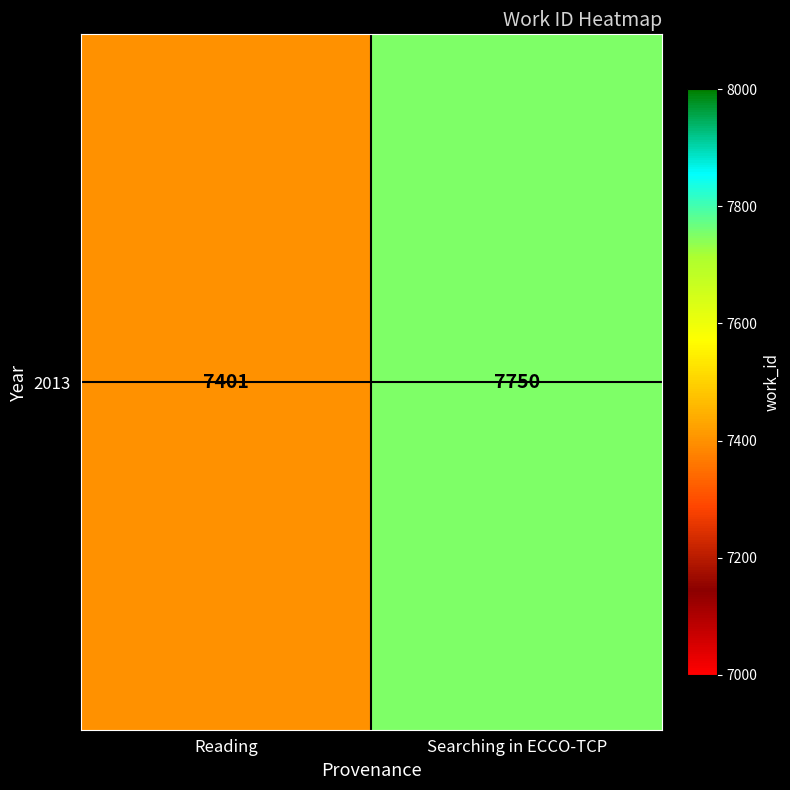

The chart shows a value of 7401 at Reading. True or false?

True